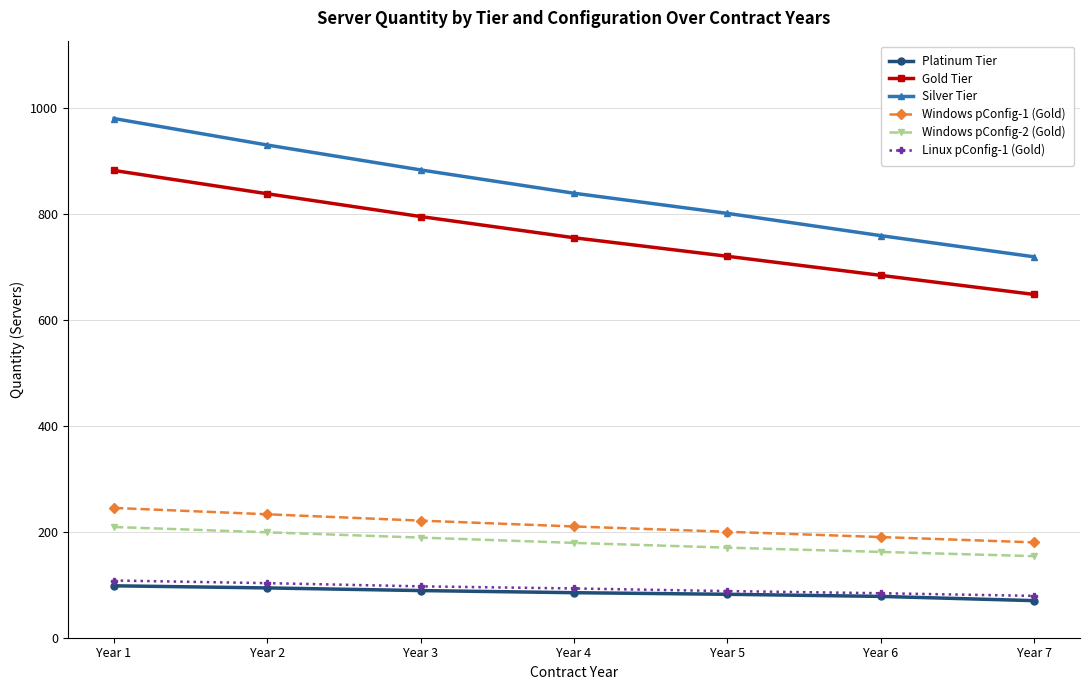

At which category is the sum across all series the highest?

Year 1